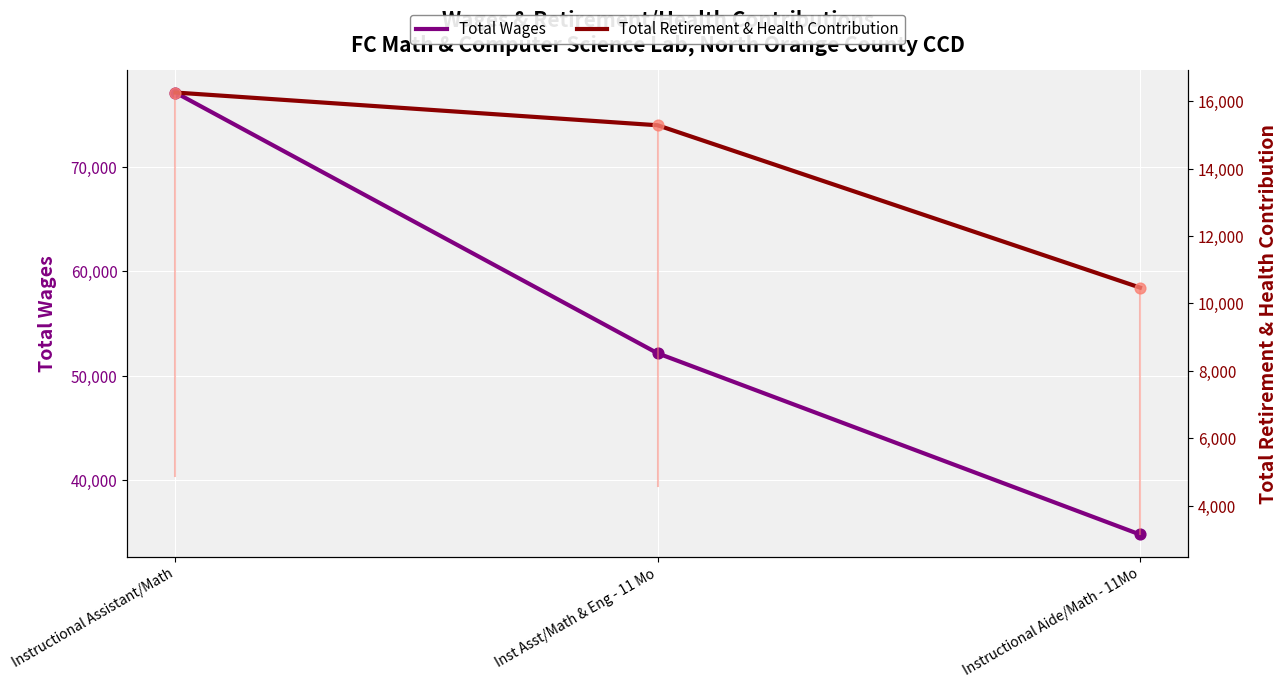

What are all the series names shown in the legend?

Total Wages, Total Retirement & Health Contribution